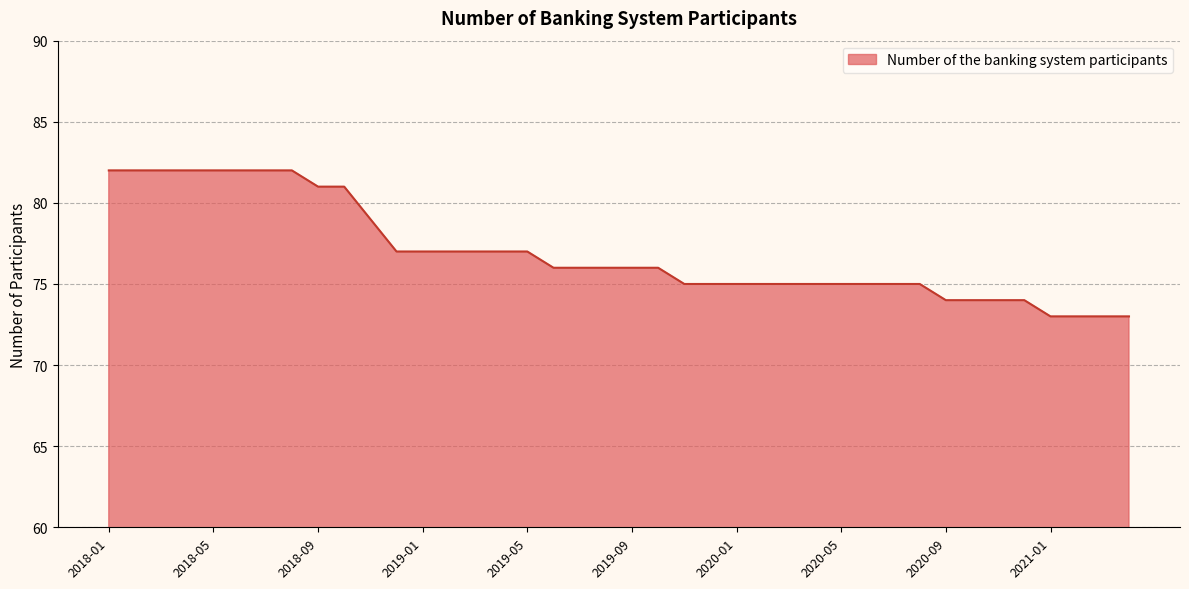

What is the greatest value displayed?

82